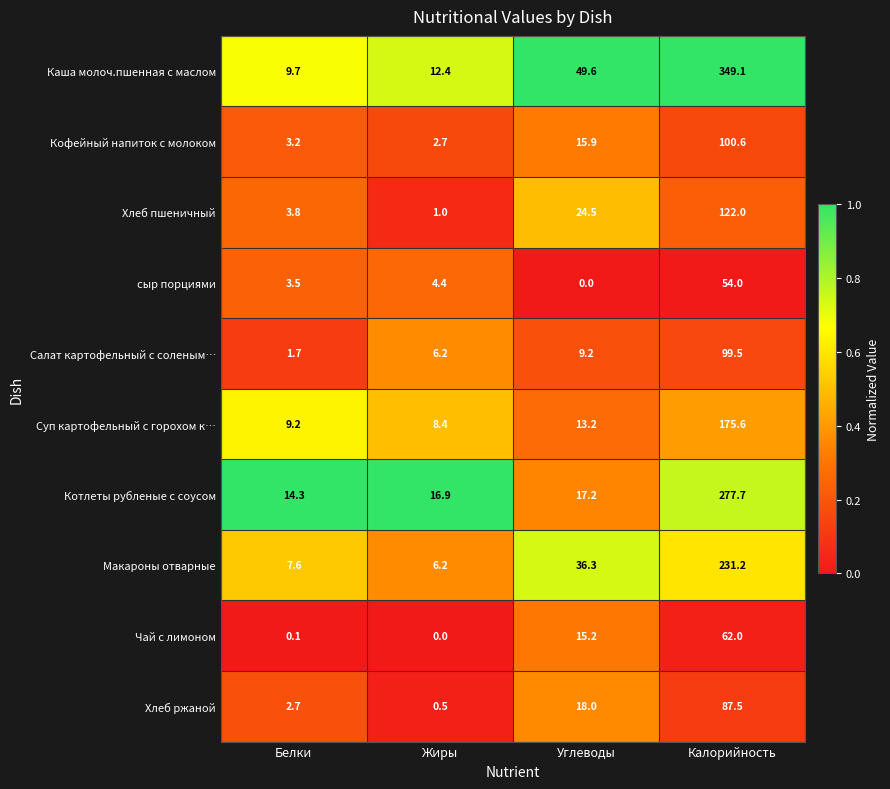

Which series has the widest spread of values?

Каша молоч.пшенная с маслом